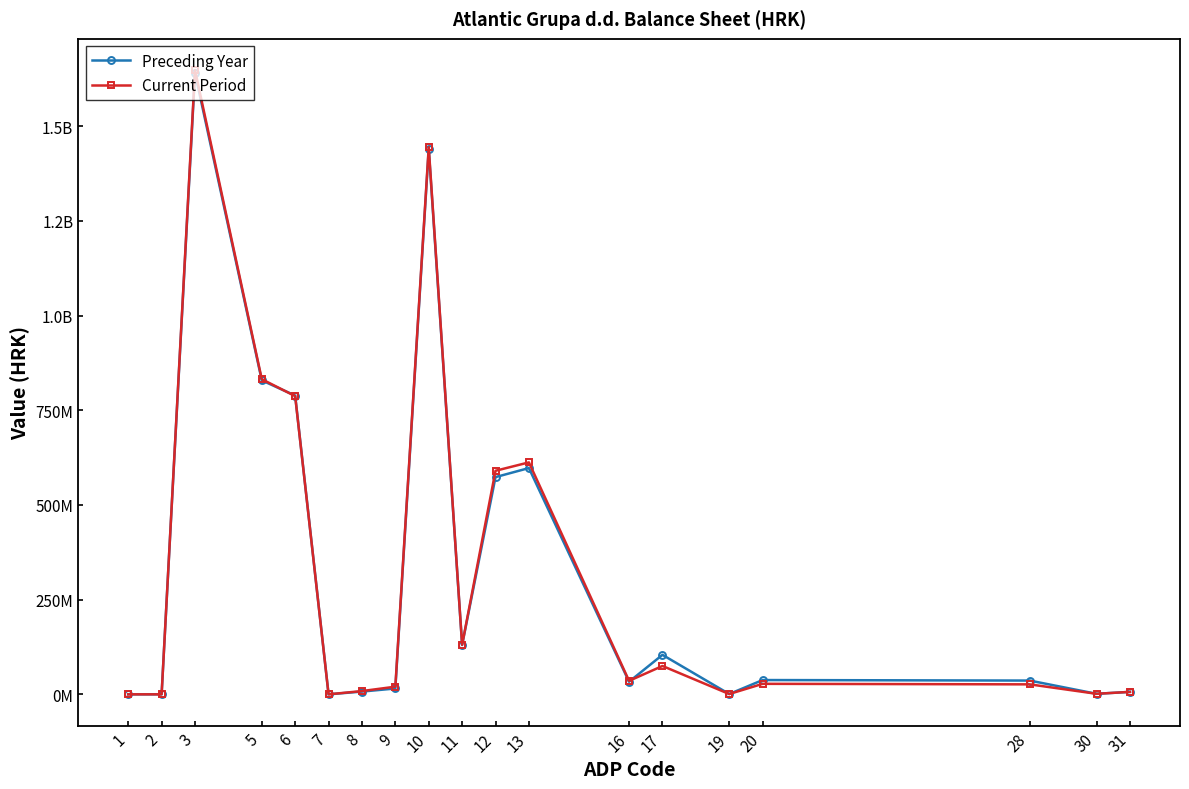

Which series has the largest total across all categories?

Current Period